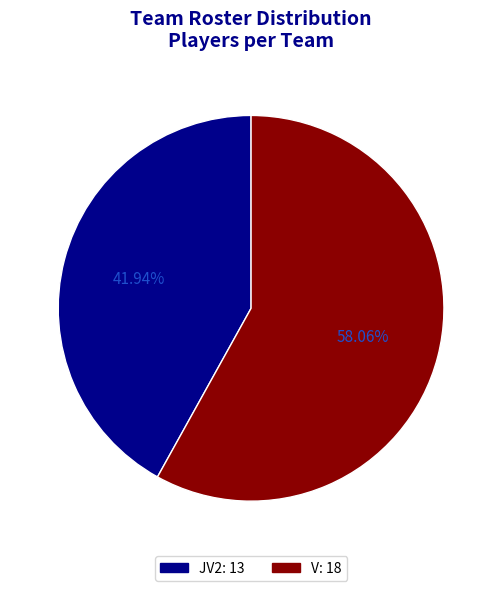

True or false: V accounts for 58% of the total.

True